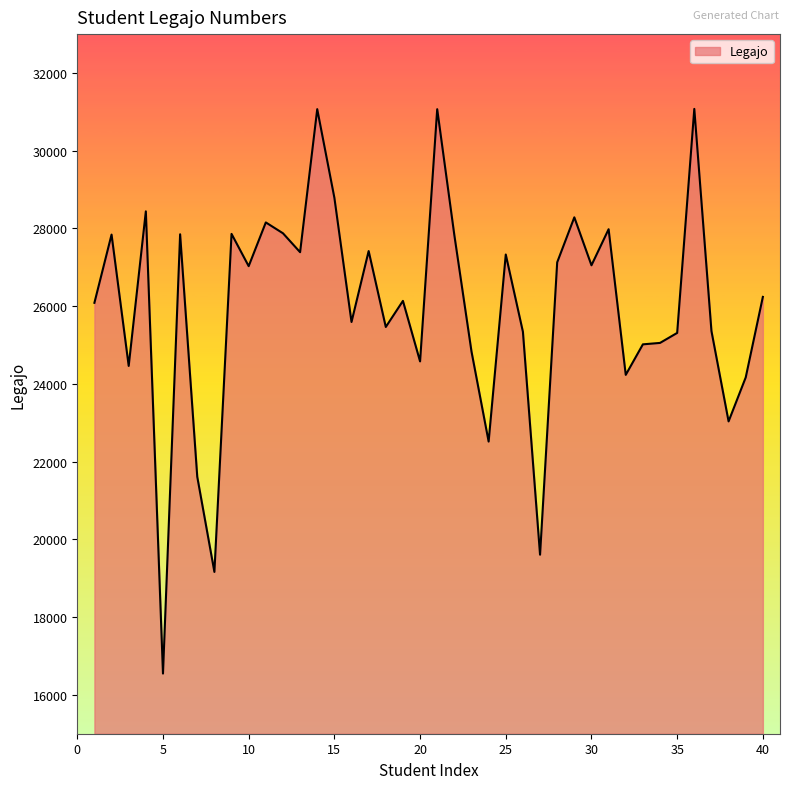

What is the difference between the maximum and minimum values?

14528